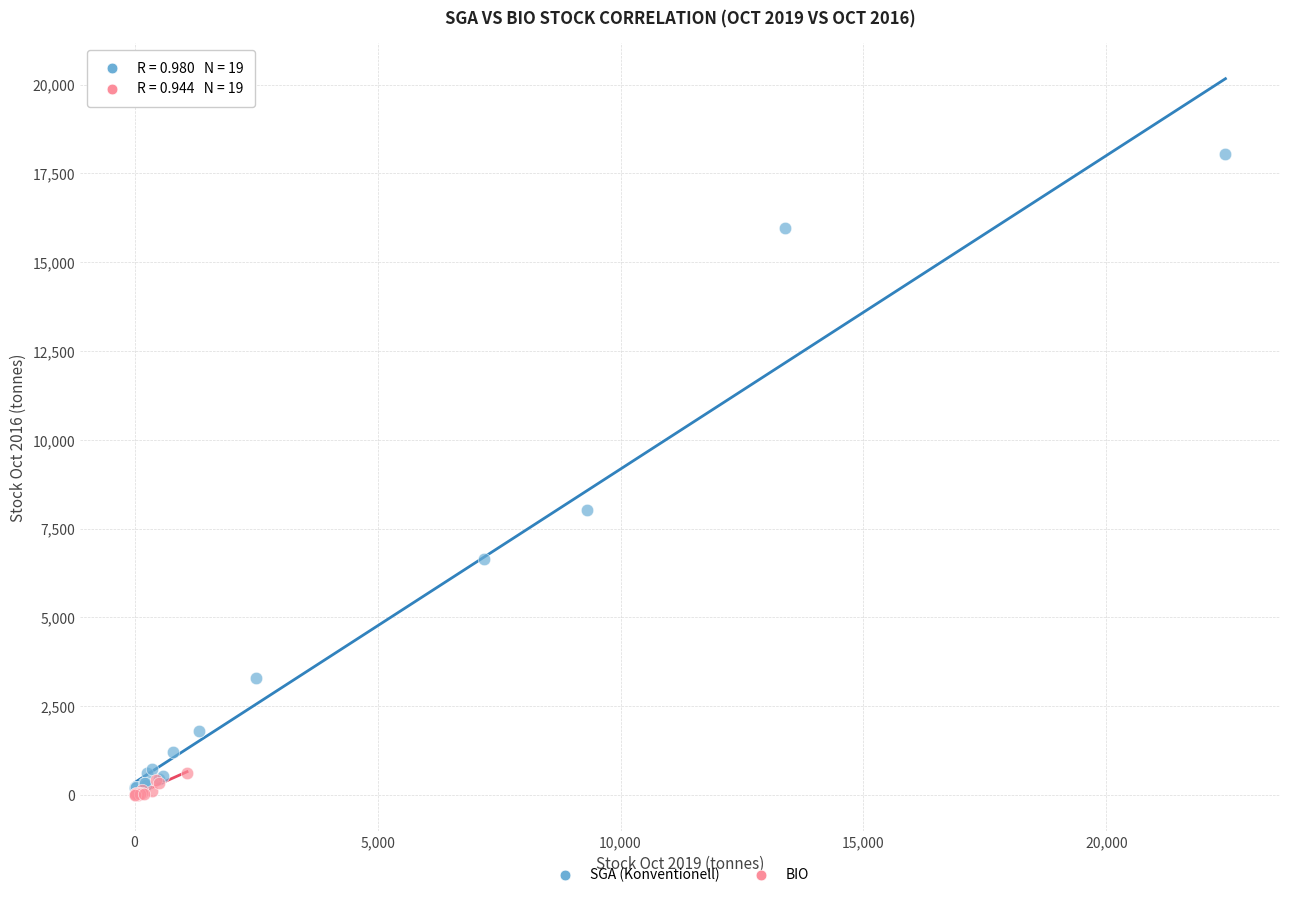

Which series has the largest Y range (max minus min)?

SGA (Konventionell)